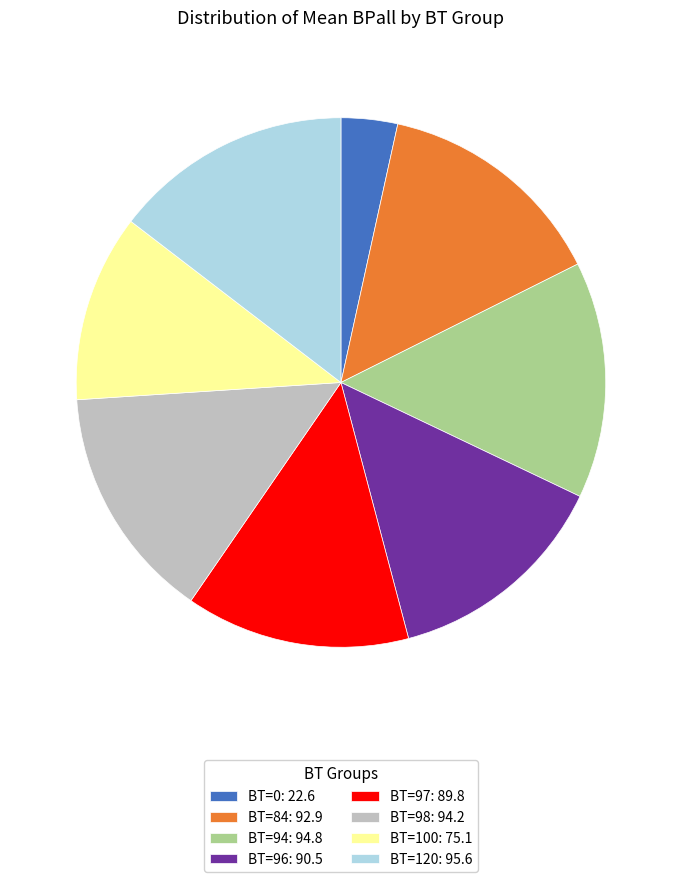

Do BT=97: 89.8 and BT=0: 22.6 together represent more than half of the pie?

No